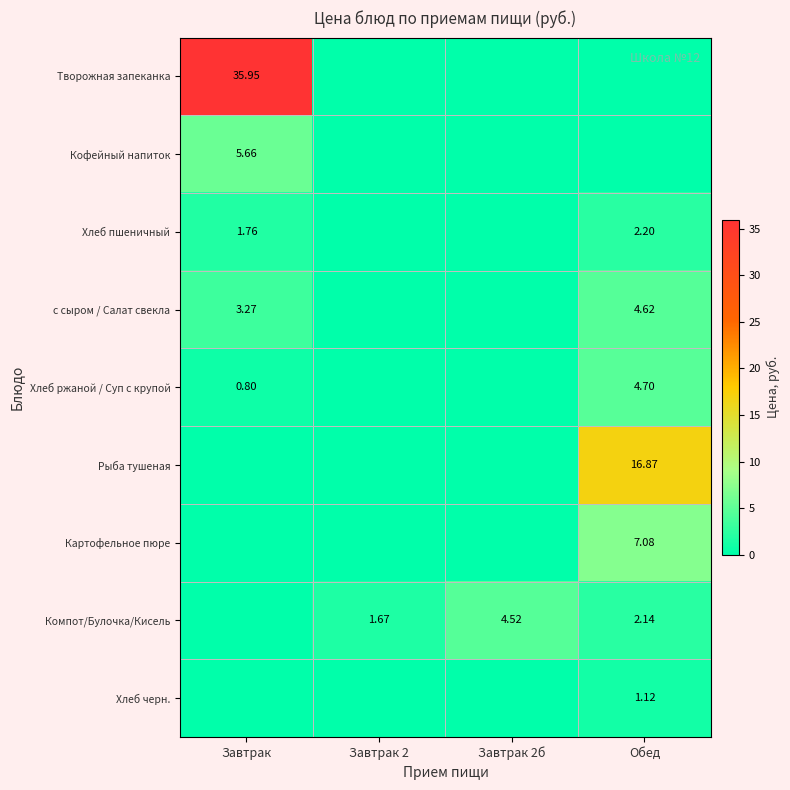

The value of Кофейный напиток at Завтрак is 5.7. True or false?

True